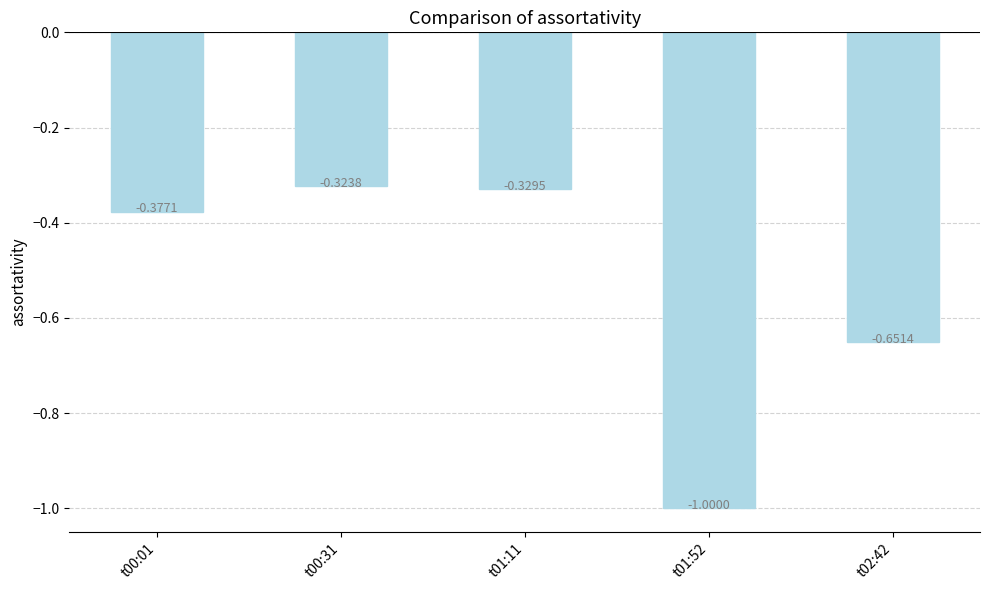

At which label is the value closest to 0?

t00:31